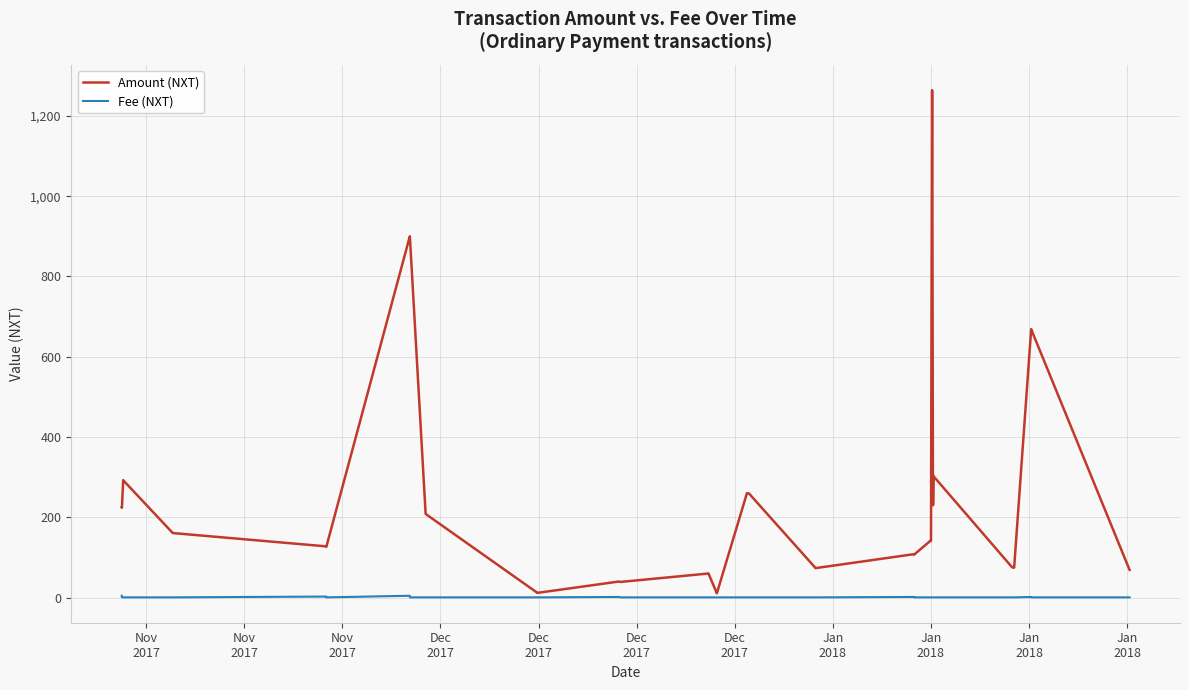

What is the maximum value shown in the chart?

1263.9